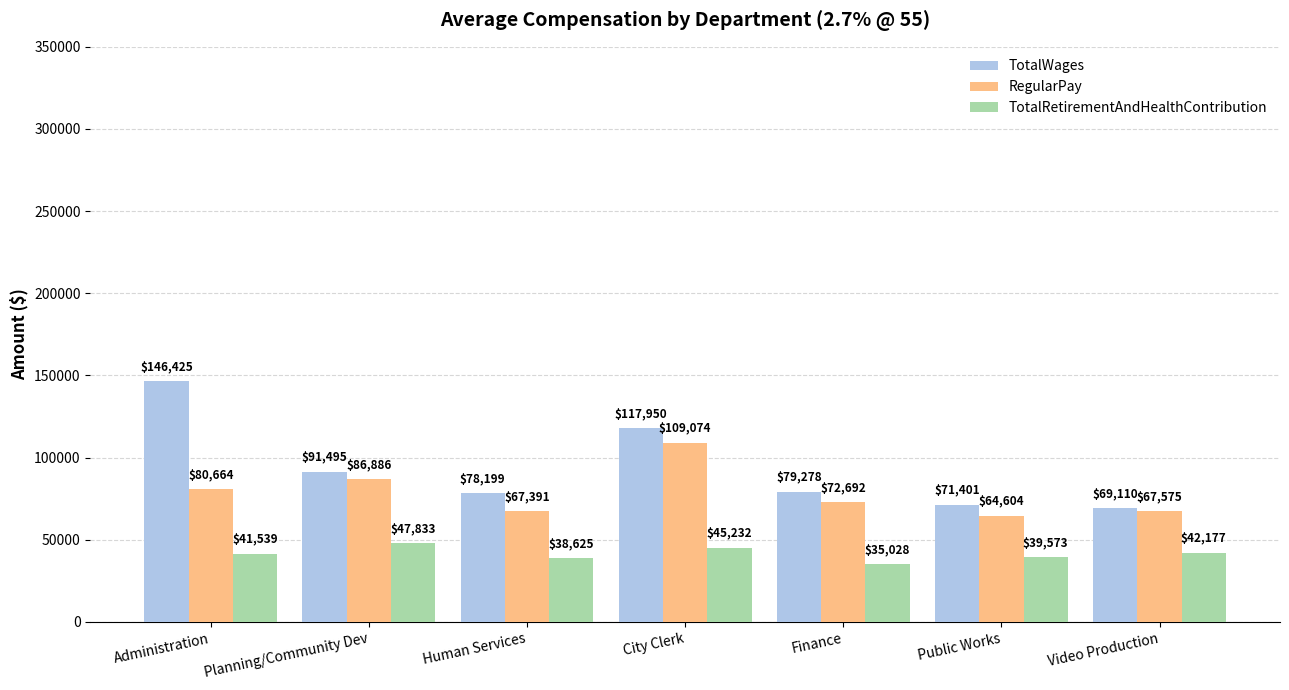

Rank the series by their maximum value, from lowest to highest.

TotalRetirementAndHealthContribution, RegularPay, TotalWages